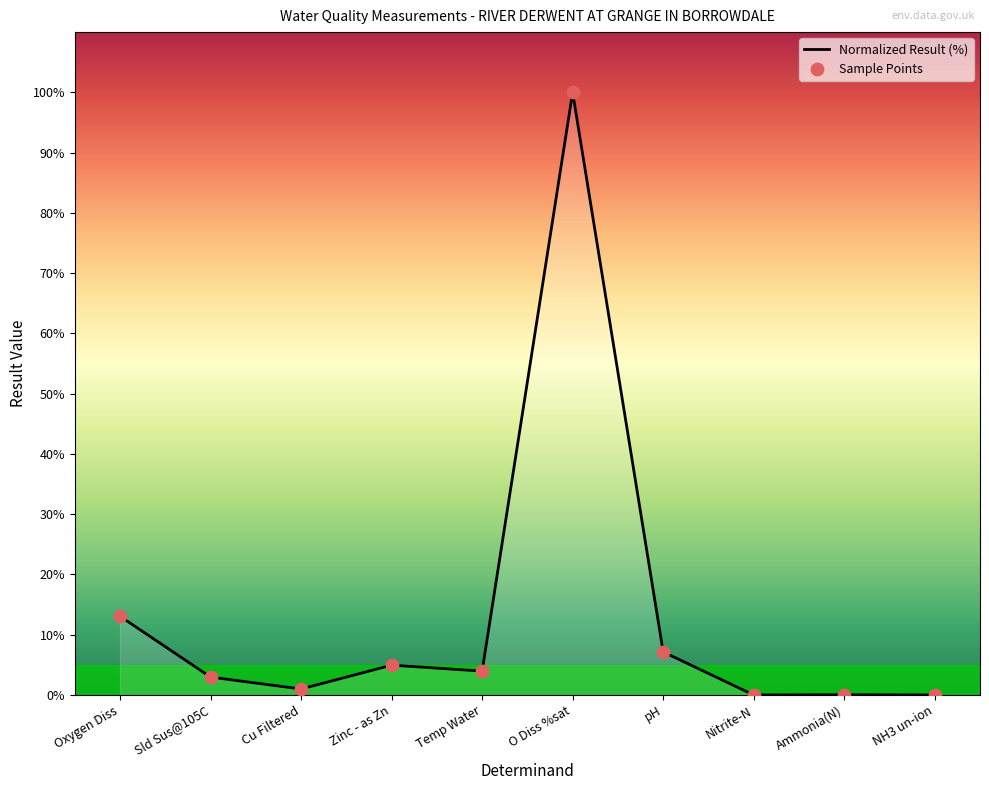

Between pH and Temp Water, which is larger?

pH